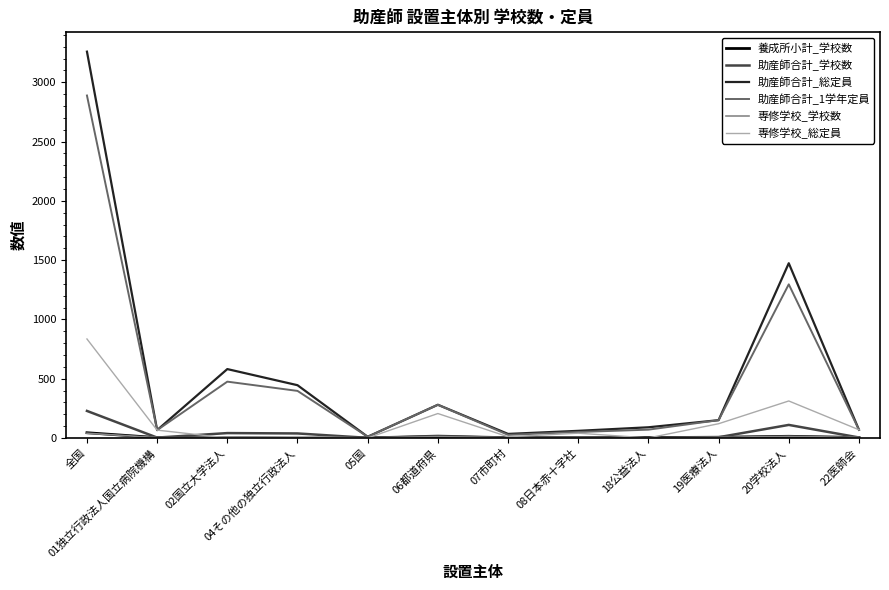

Is the value of 専修学校_総定員 at 02国立大学法人 greater than the value of 助産師合計_1学年定員 at 全国?

No